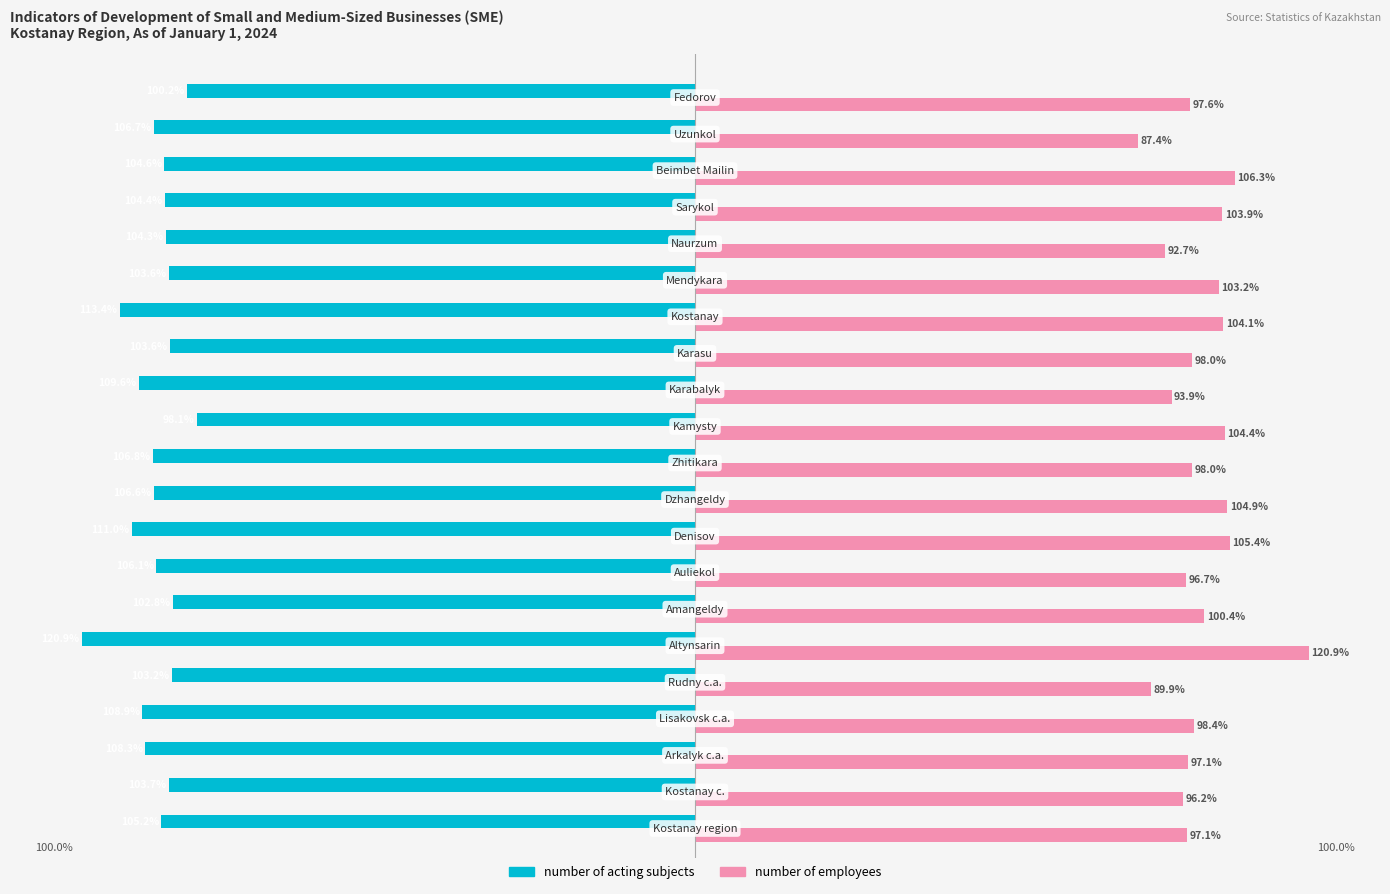

Which series has the largest total across all categories?

number of employees